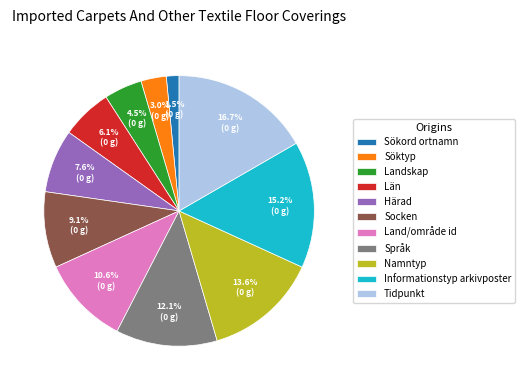

The Län slice represents 6% of the pie. True or false?

True